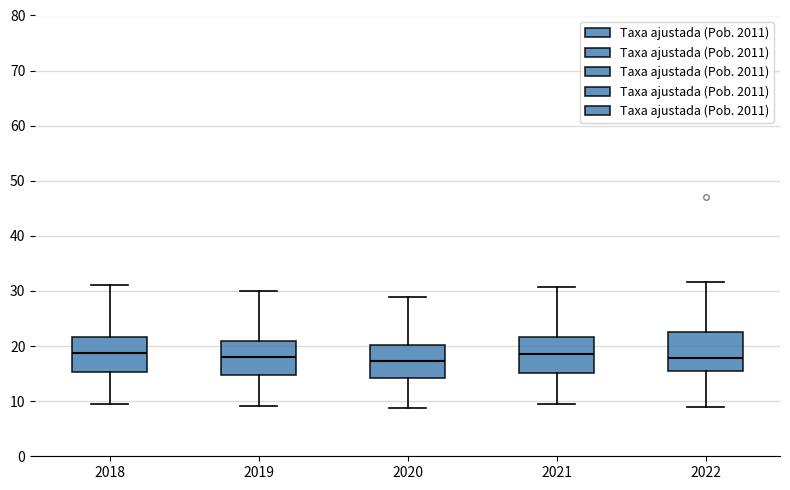

Reading left to right, transcribe this box plot: for each box, give where its median line is, the range the box spans, and where its two whiskers end, as read against the y-axis. The values are not printed on the chart, so give them approximately, as read against the axis.

2018: median 19, box 15 to 22, whiskers 10 to 31
2019: median 18, box 15 to 21, whiskers 9 to 30
2020: median 17, box 14 to 20, whiskers 9 to 29
2021: median 19, box 15 to 22, whiskers 9 to 31
2022: median 18, box 15 to 23, whiskers 9 to 32